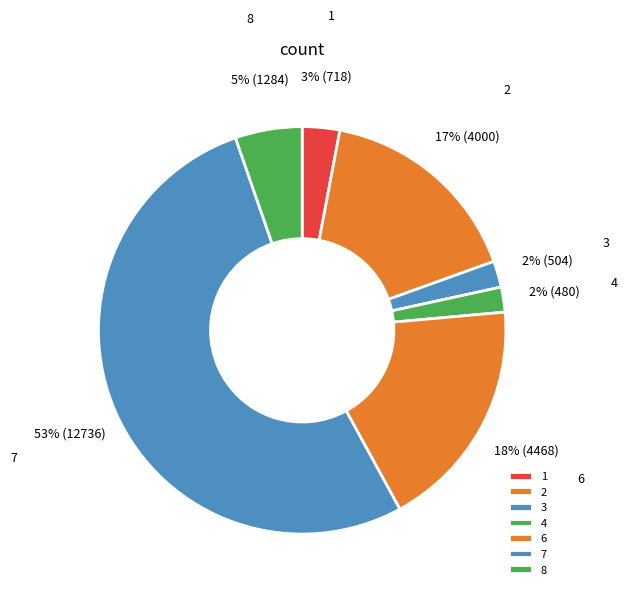

Count the number of slices in the pie.

7